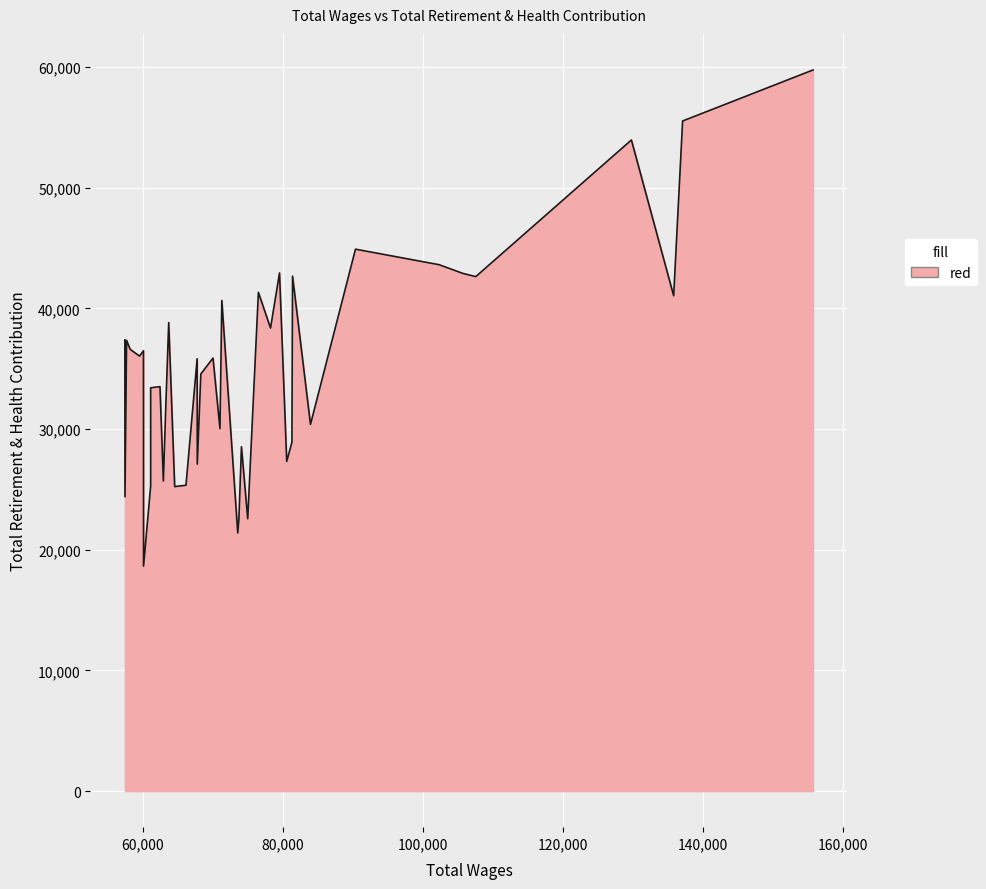

How many interior local peaks (higher than both neighbors) does the data have?

14